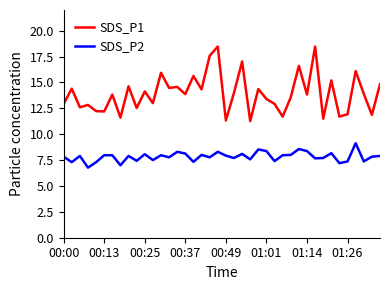

What are all the series names shown in the legend?

SDS_P1, SDS_P2